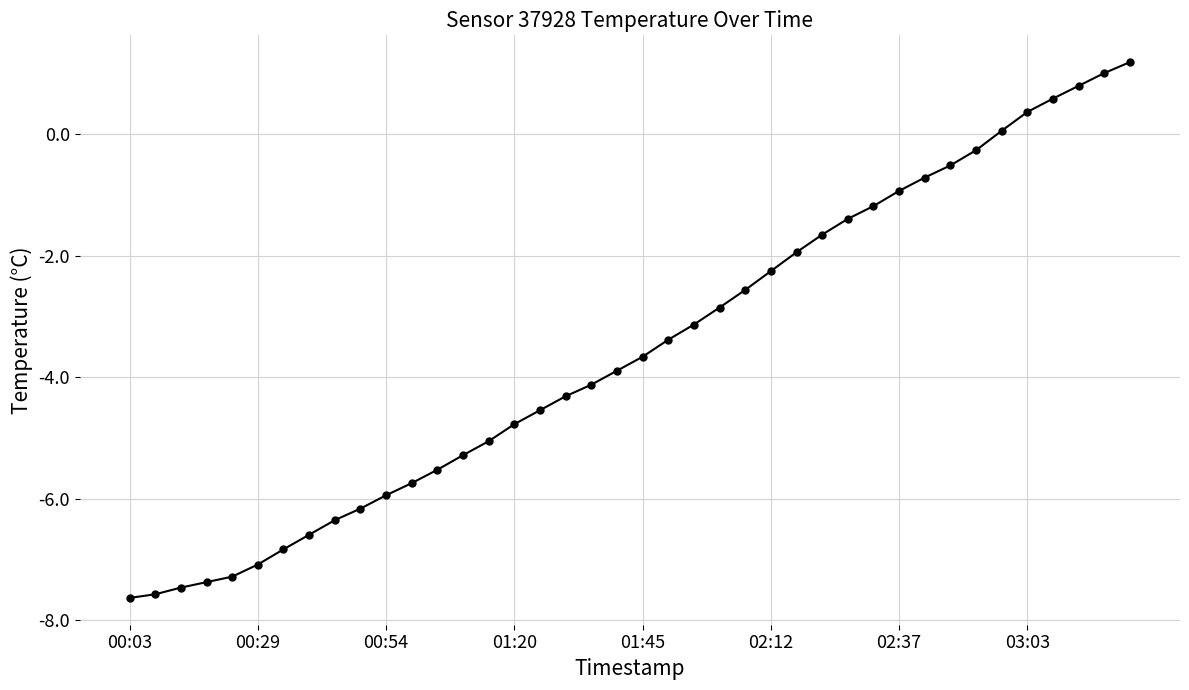

What is the minimum value shown in the chart?

-7.6